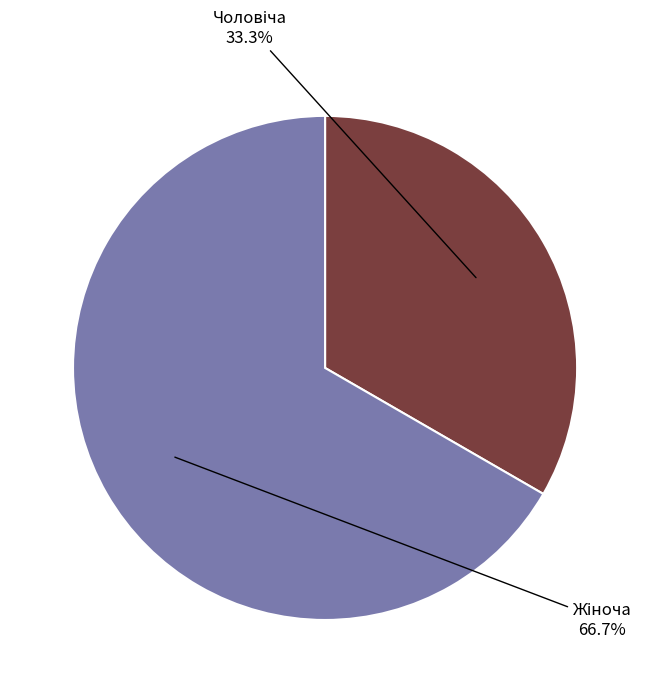

To the nearest percent, what is the difference between the largest and smallest slice percentages?

33%